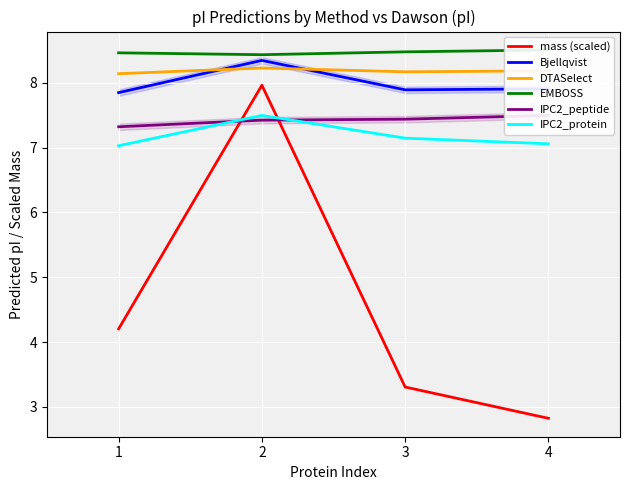

The EMBOSS series shows 8.5 at 3. True or false?

True